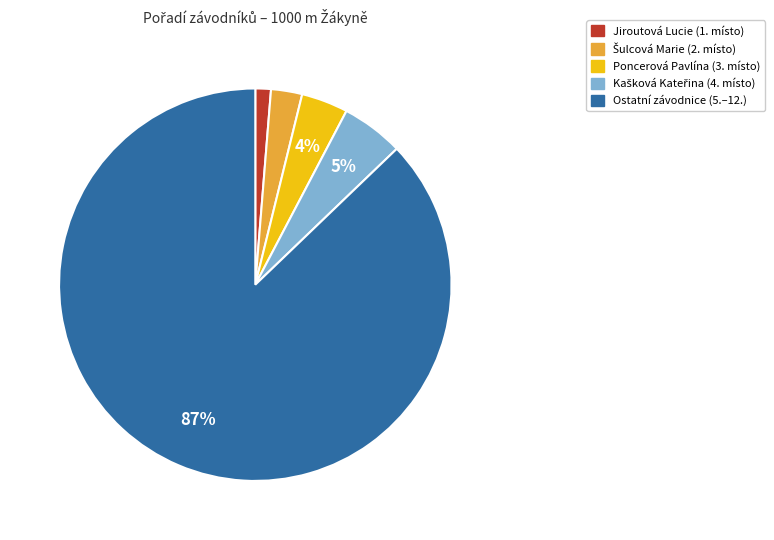

Is there any slice that represents more than half of the pie?

Yes